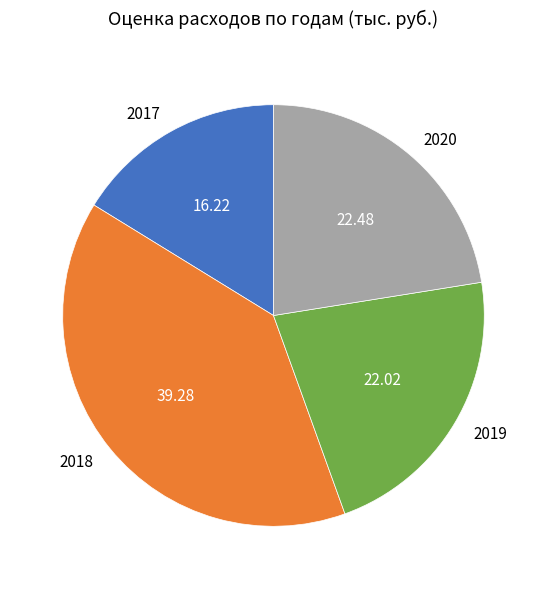

Is the sum of 2018 and 2020 greater than half?

Yes